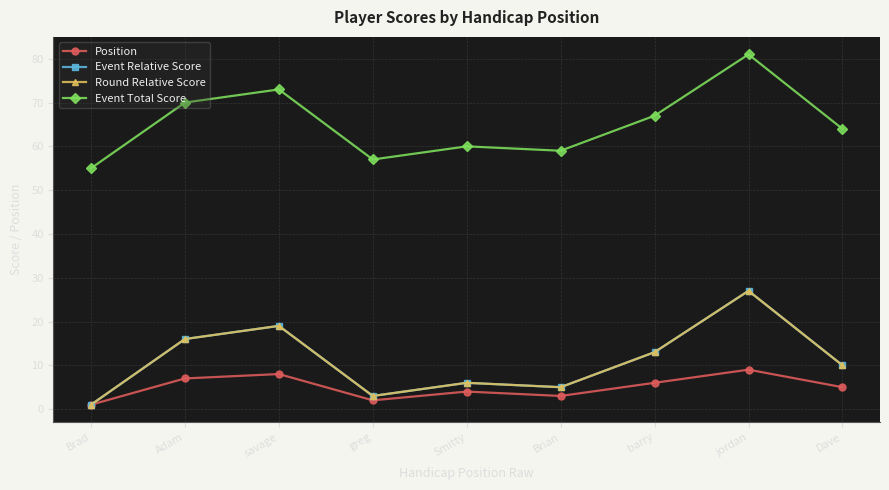

Does the chart have visible grid lines?

Yes